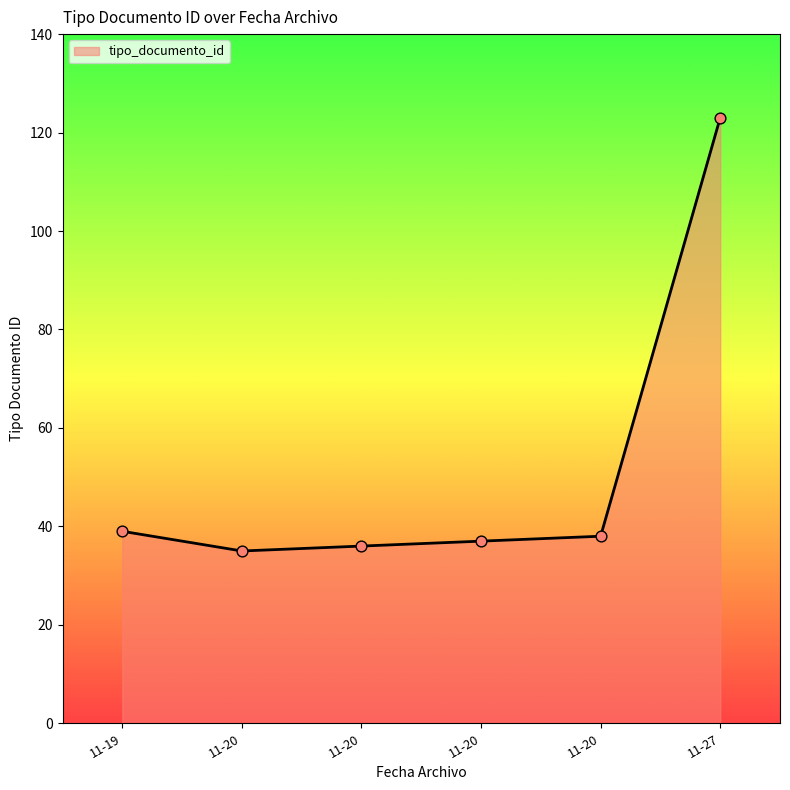

Between 11-19 and 11-20, which is larger?

11-19